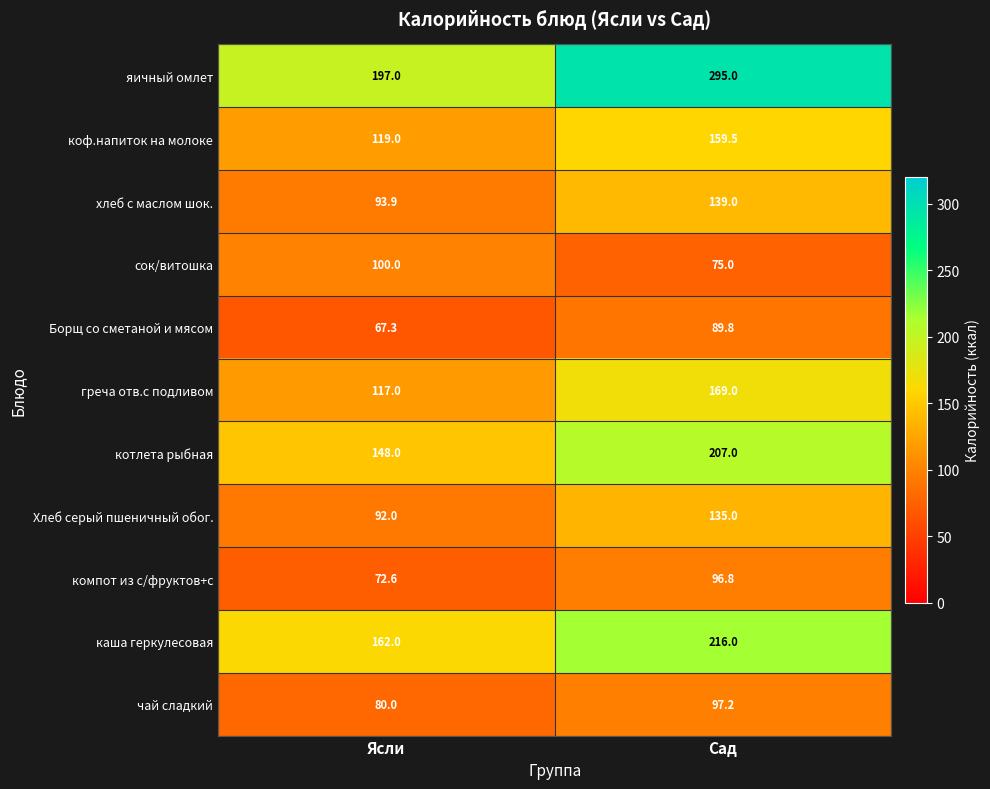

What is the difference between the maximum and minimum values in the каша геркулесовая series?

54.0